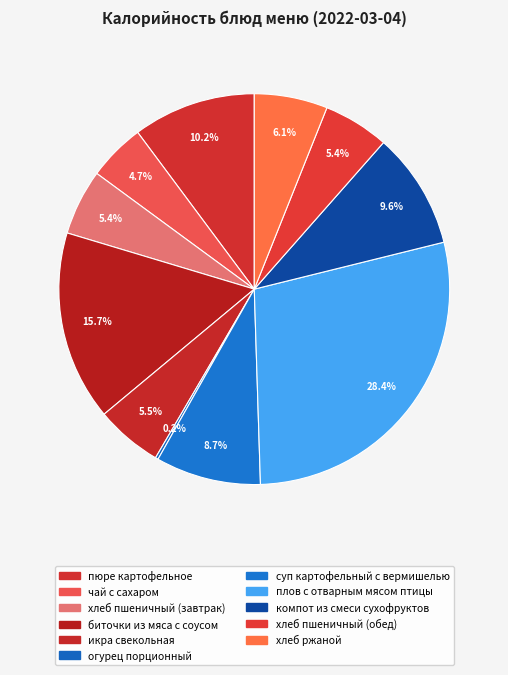

How many slices are in this pie chart?

11